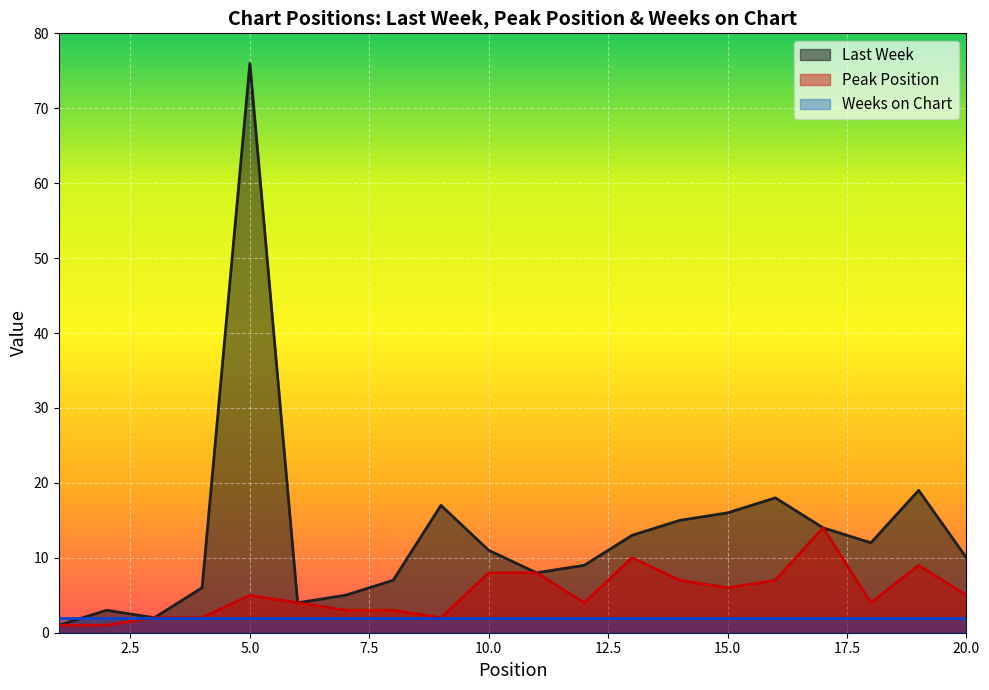

What is the maximum value shown in the chart?

76